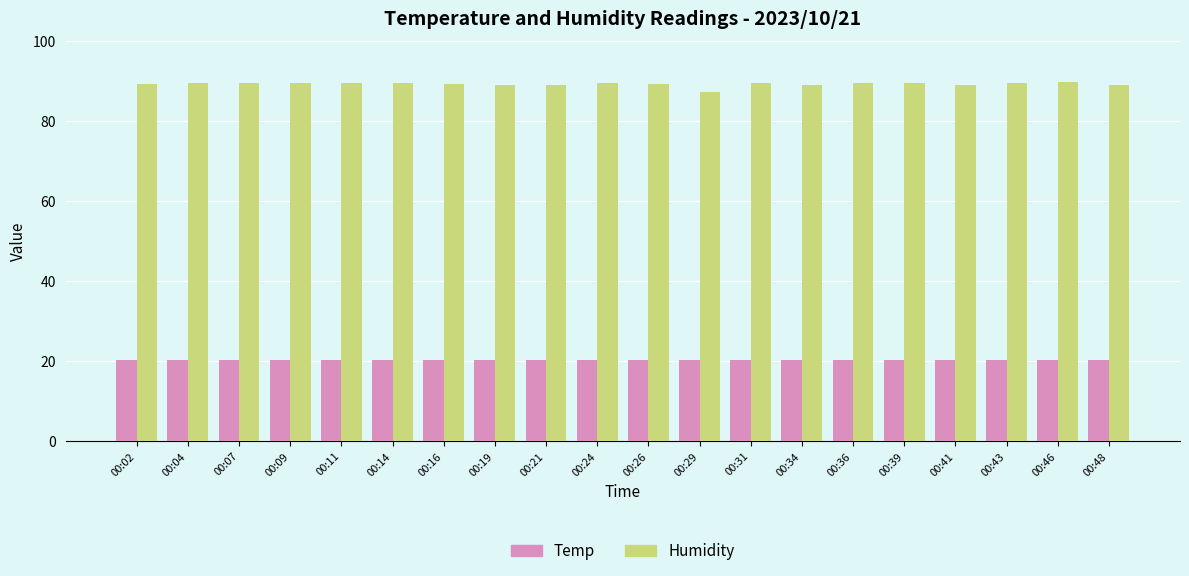

What is the minimum value for Humidity?

87.4